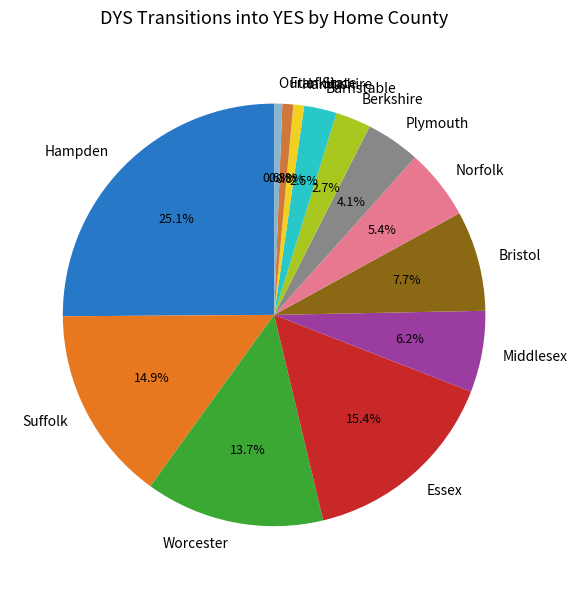

How many segments does this pie chart have?

13